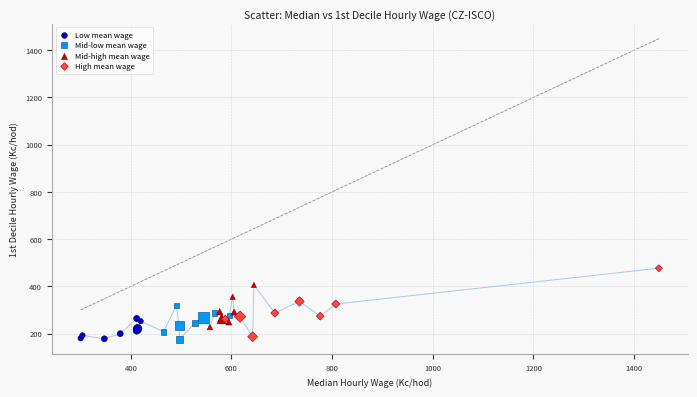

What are all the series names shown in the legend?

Low mean wage, Mid-low mean wage, Mid-high mean wage, High mean wage